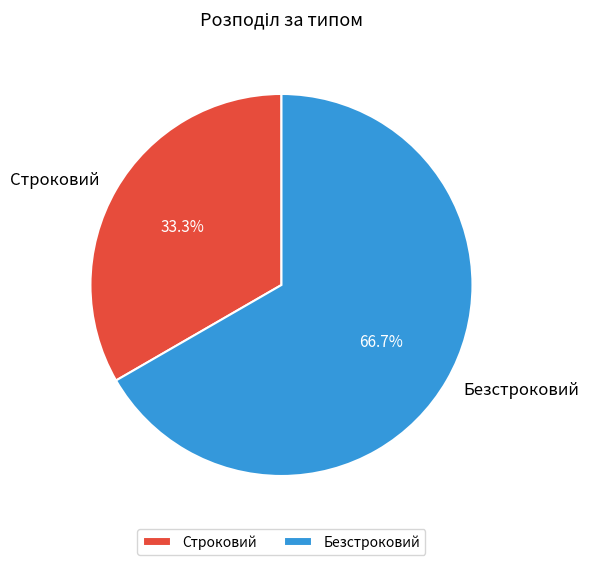

Rank the categories by value from lowest to highest.

Строковий, Безстроковий